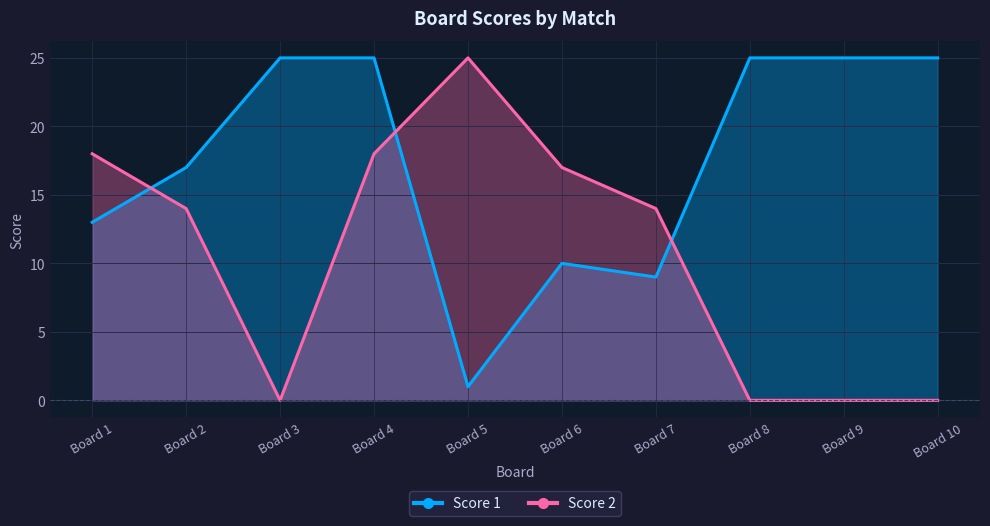

Which series ends up on top after the final intersection of Score 2 and Score 1?

Score 1